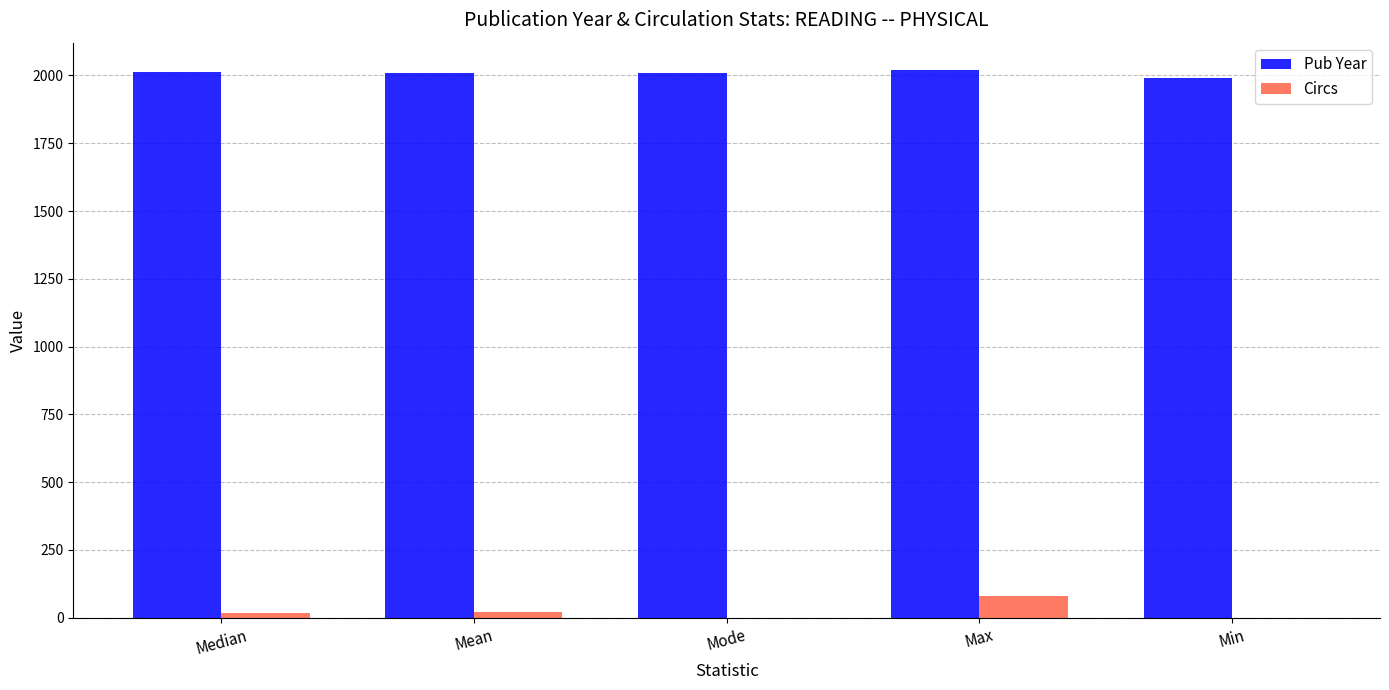

Which series has the largest total across all categories?

Pub Year